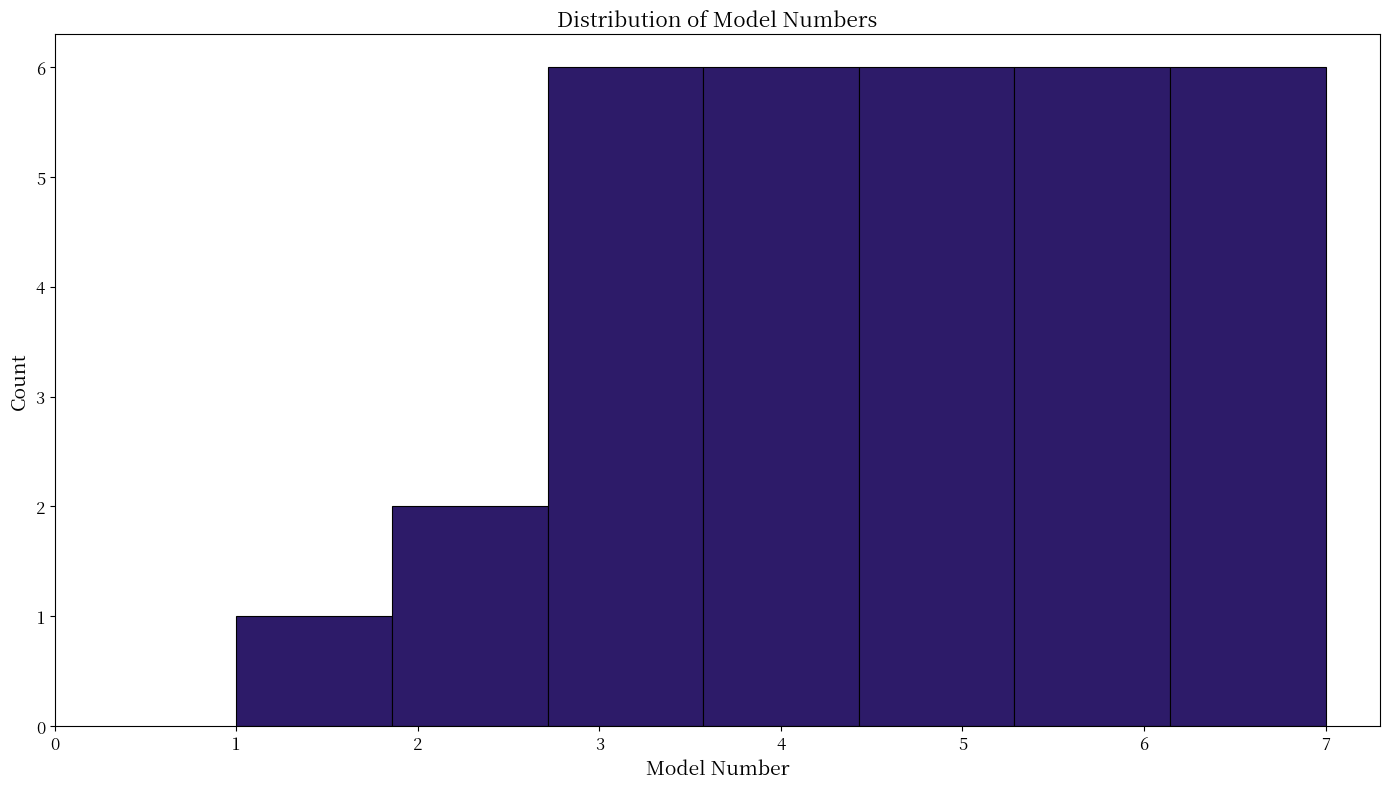

What is the height of the bar covering 4.4 to 5.3 on the x-axis? Neither the bar edges nor the heights are printed on the chart, so give them approximately, as read against the axes.

6